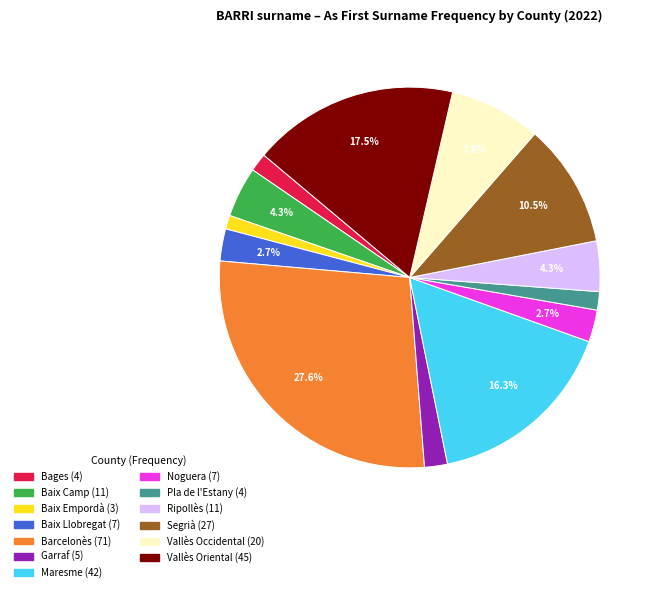

Is there a majority slice in this chart?

No